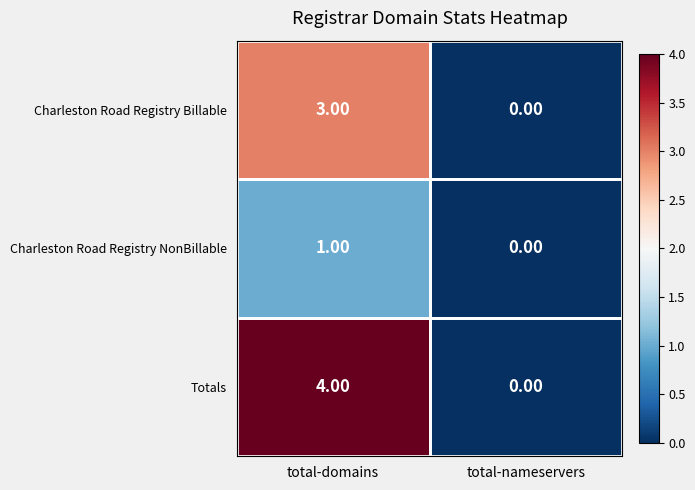

What is the spread (max minus min) of values at total-domains?

3